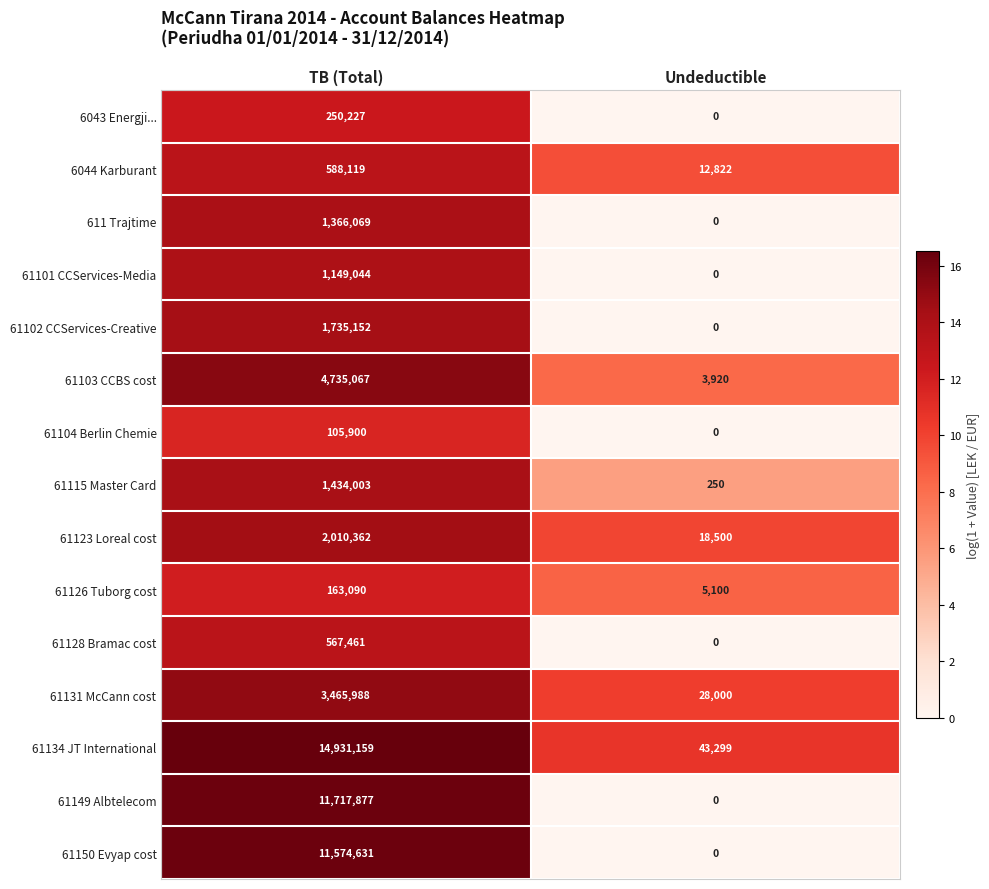

Which series has the largest range (max minus min)?

61134 JT International